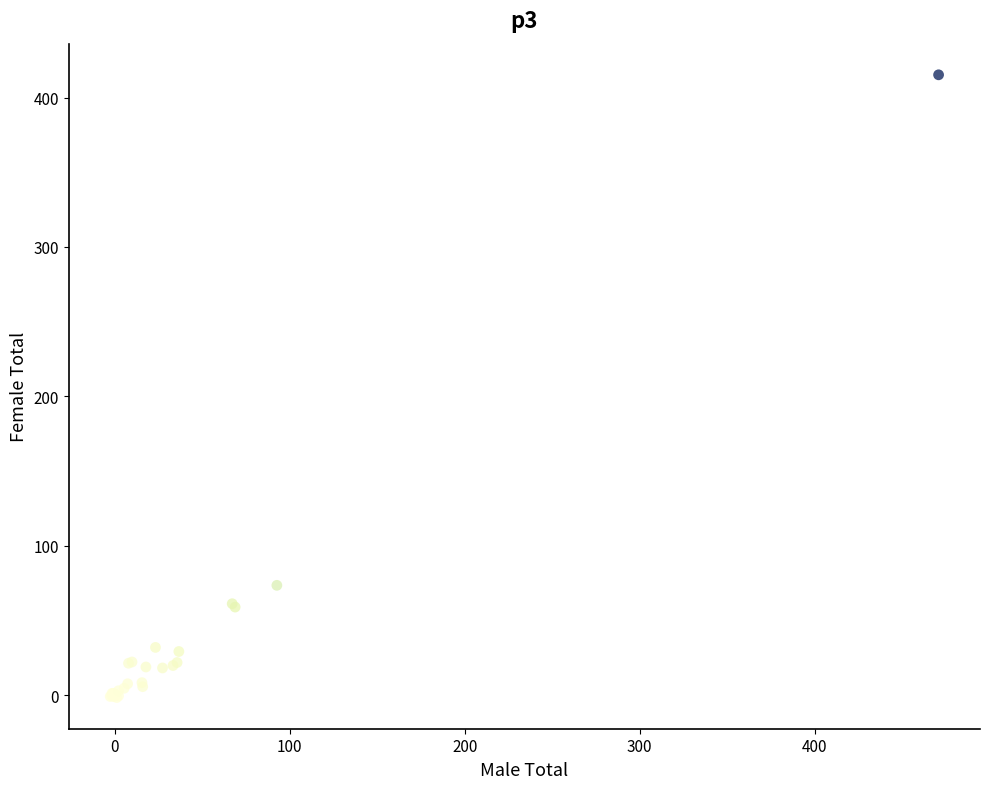

What Y value in the scatter plot is closest to 206?

73.5